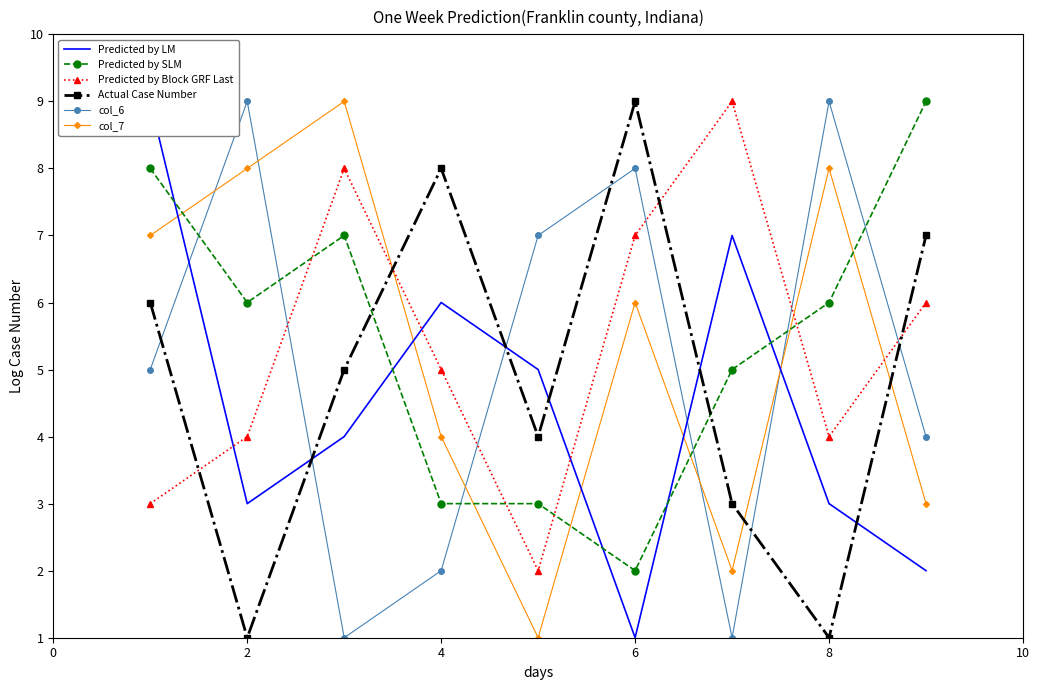

Is it true that col_6 equals 9 at 8?

True